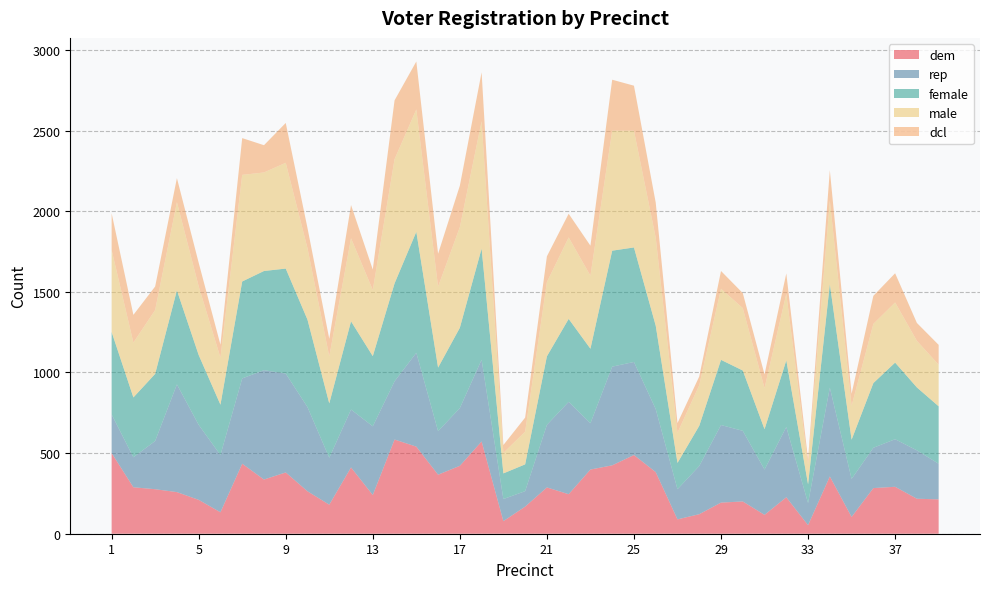

Reading left to right, what are all the values shown in this chart?

dem: 1=500	2=288	3=276	4=258	5=210	6=133	7=434	8=336	9=380	10=263	11=180	12=411	13=240	14=584	15=540	16=366	17=421	18=572	19=78	20=168	21=287	22=245	23=398	24=424	25=488	26=382	27=89	28=121	29=193	30=200	31=117	32=226	33=53	34=355	35=104	36=283	37=291	38=217	39=213
rep: 1=240	2=186	3=299	4=668	5=465	6=355	7=529	8=678	9=613	10=522	11=291	12=359	13=426	14=361	15=582	16=270	17=358	18=507	19=137	20=96	21=388	22=573	23=287	24=612	25=577	26=391	27=187	28=299	29=481	30=438	31=281	32=436	33=137	34=551	35=236	36=250	37=295	38=300	39=221
female: 1=511	2=371	3=416	4=583	5=433	6=312	7=601	8=615	9=651	10=542	11=337	12=547	13=435	14=607	15=750	16=394	17=498	18=689	19=159	20=166	21=425	22=514	23=462	24=719	25=710	26=517	27=163	28=249	29=404	30=374	31=250	32=413	33=116	34=642	35=243	36=401	37=475	38=390	39=356
male: 1=509	2=340	3=396	4=547	5=426	6=292	7=661	8=611	9=656	10=443	11=292	12=515	13=410	14=770	15=759	16=502	17=624	18=790	19=127	20=203	21=460	22=505	23=453	24=744	25=724	26=546	27=187	28=252	29=441	30=387	31=255	32=413	33=121	34=518	35=210	36=367	37=373	38=289	39=258
dcl: 1=227	2=172	3=146	4=149	5=146	6=80	7=228	8=169	9=247	10=125	11=109	12=206	13=127	14=365	15=297	16=204	17=257	18=303	19=49	20=87	21=160	22=147	23=186	24=316	25=279	26=217	27=60	28=54	29=110	30=93	31=85	32=126	33=35	34=188	35=75	36=174	37=181	38=111	39=123